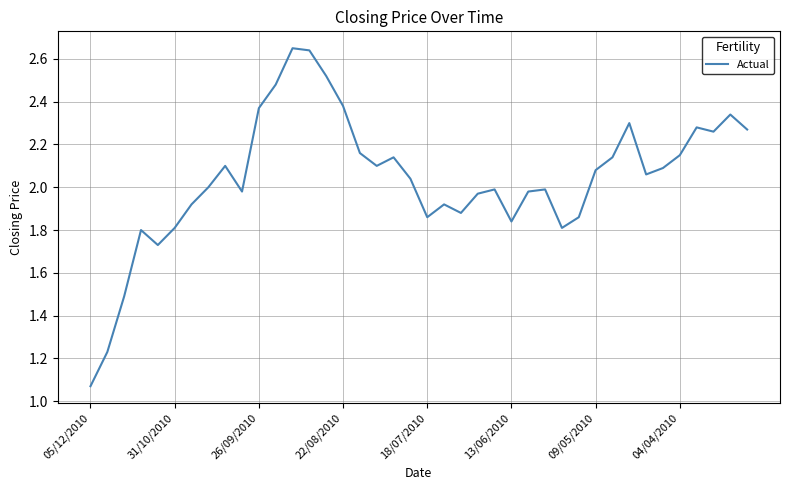

What is the difference between the maximum and minimum values?

1.6